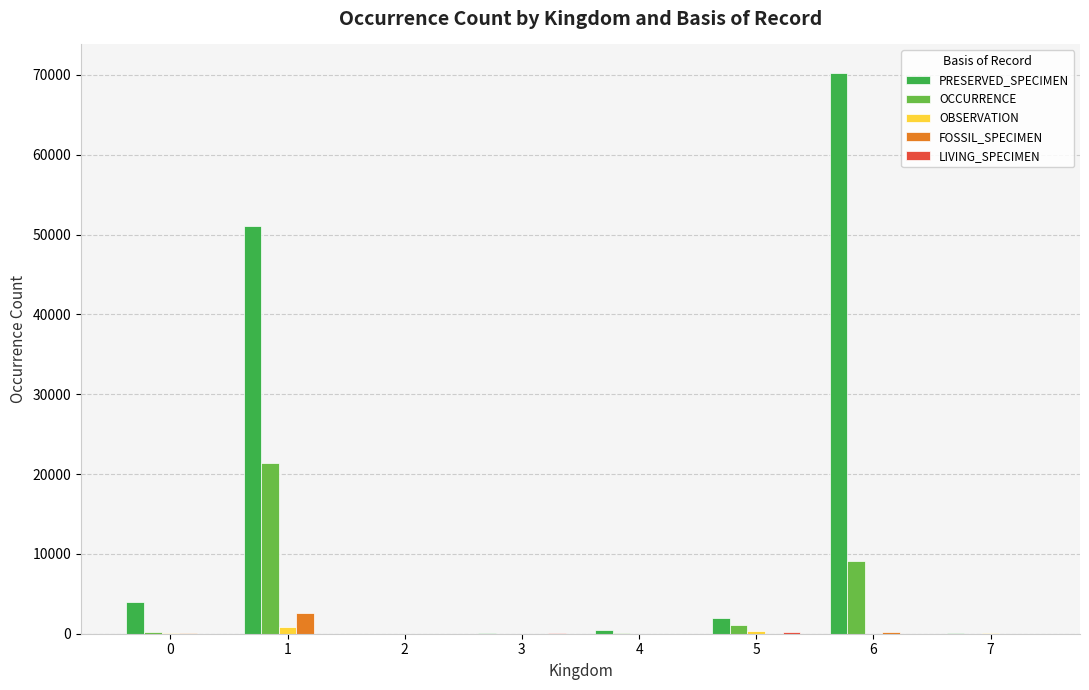

What is the sum of all OCCURRENCE values?

31928